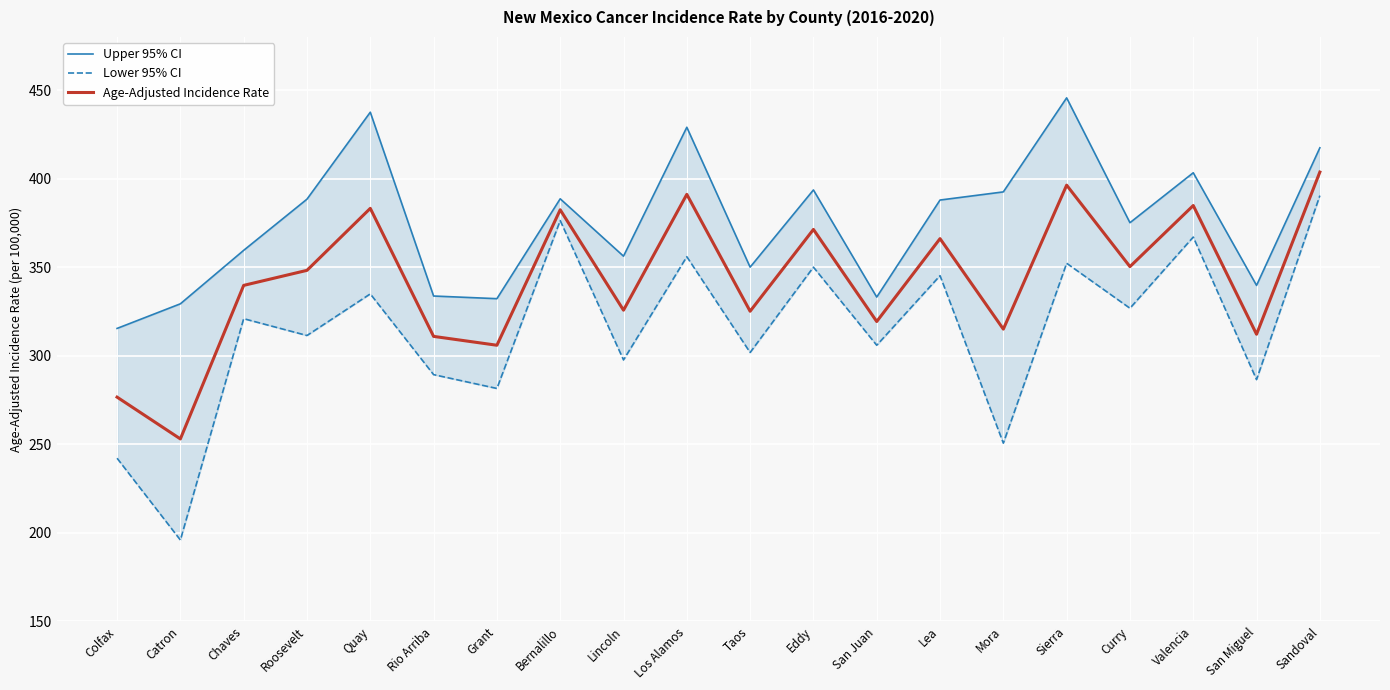

Count the number of data series in this chart.

3